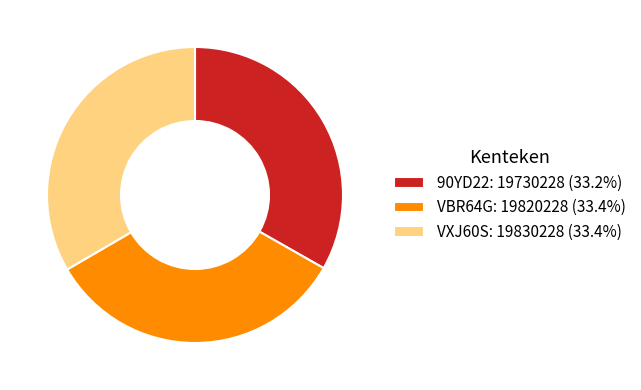

Is the sum of VBR64G and VXJ60S greater than half?

Yes